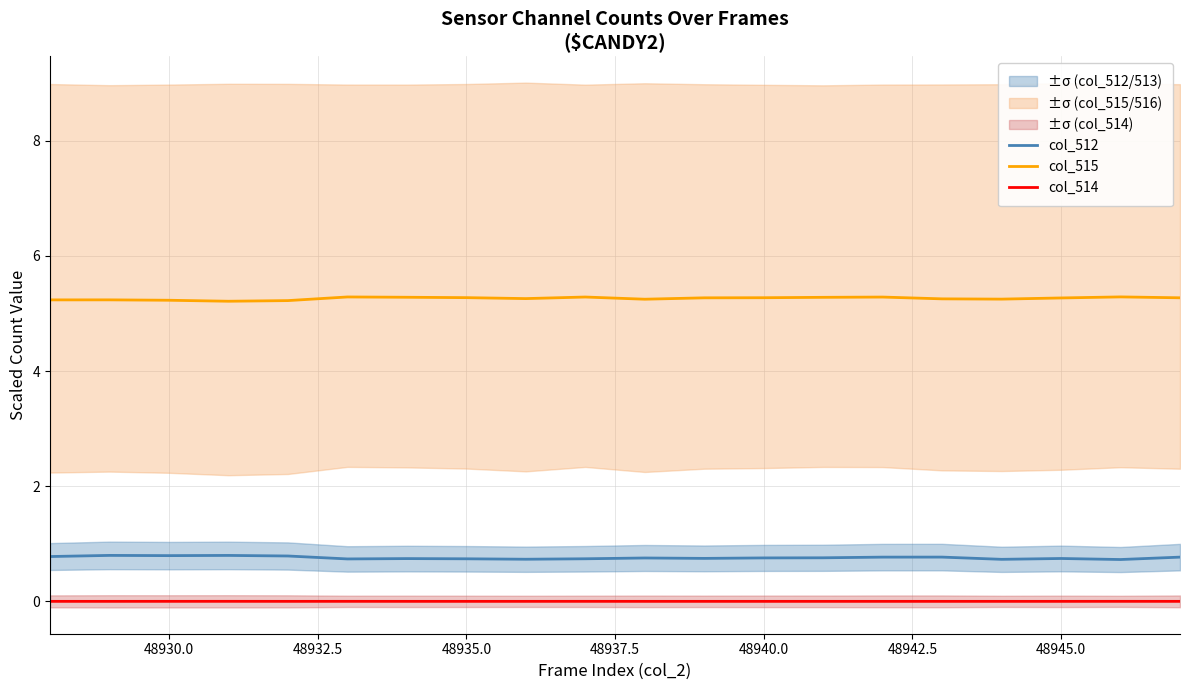

True or false: col_512 and col_514 intersect in this chart.

False